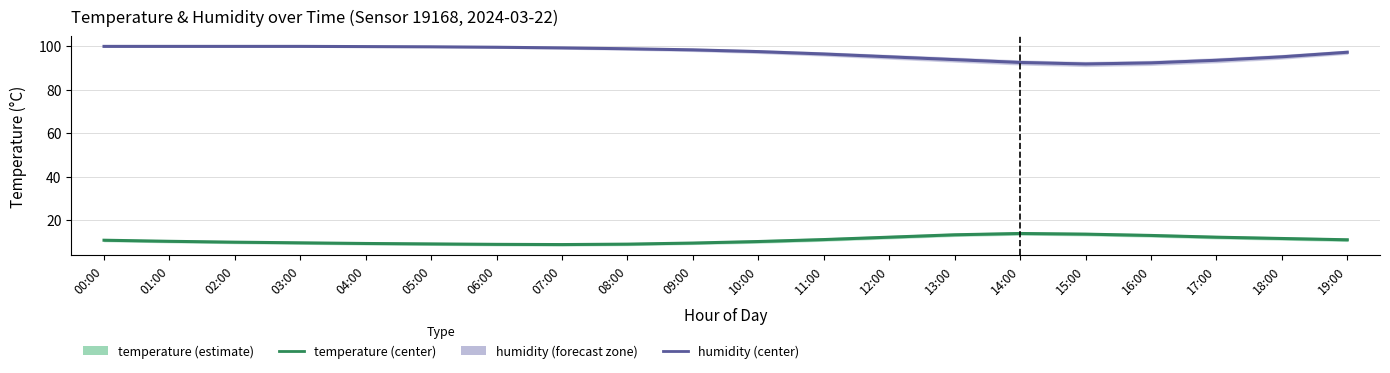

At how many categories does at least one series exceed 58?

20